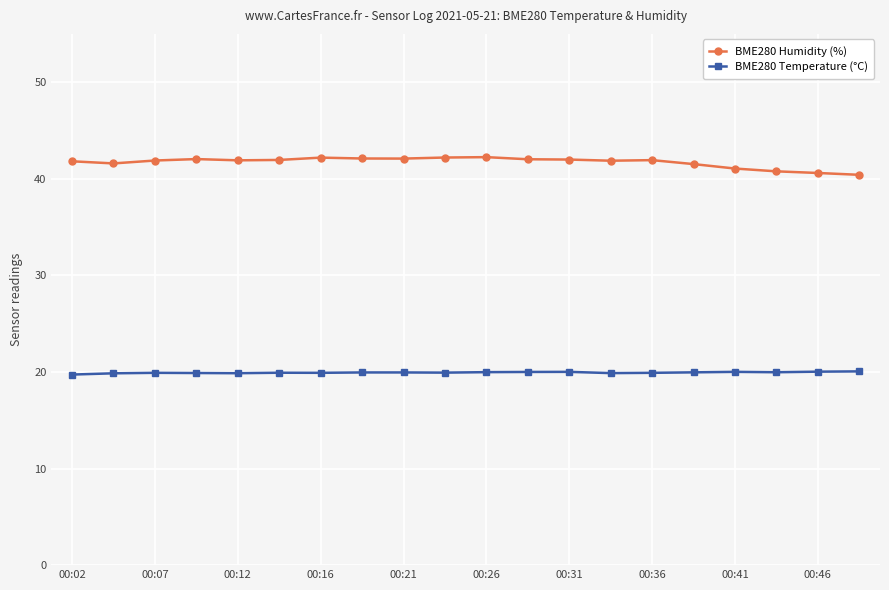

Which series has the largest total across all categories?

BME280 Humidity (%)